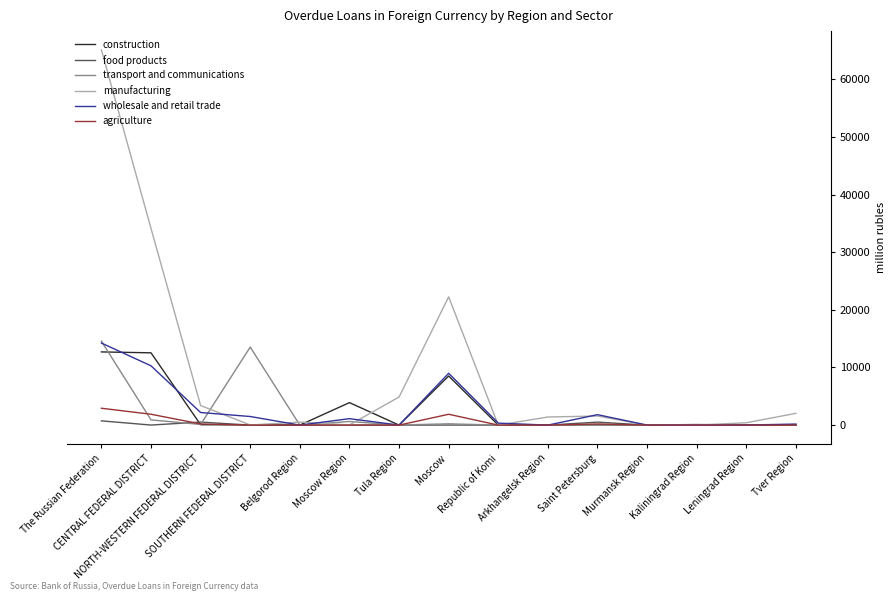

Which series has the largest total across all categories?

manufacturing